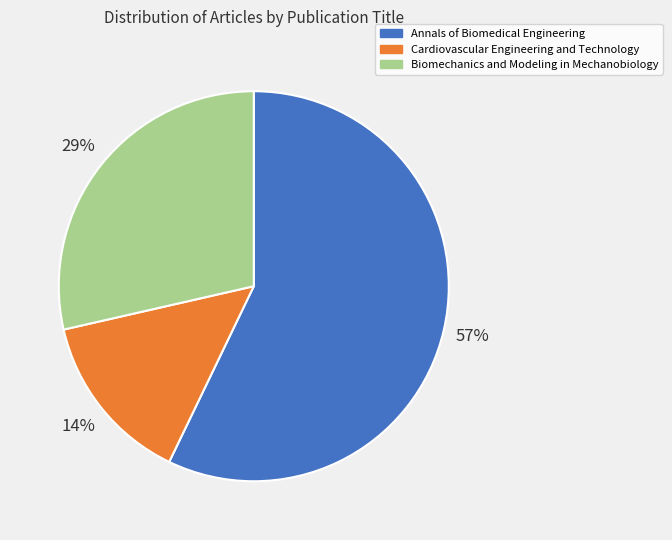

Which category has the smallest portion of the pie?

Cardiovascular Engineering and Technology